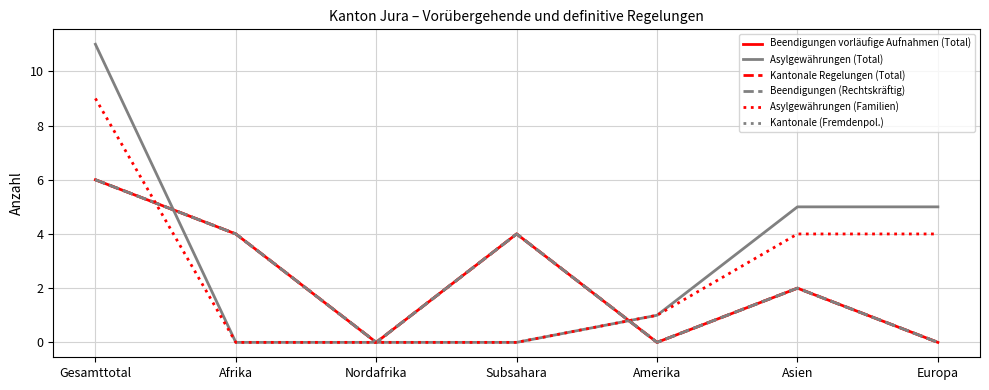

True or false: Asylgewährungen (Total) and Kantonale Regelungen (Total) cross at least once.

True